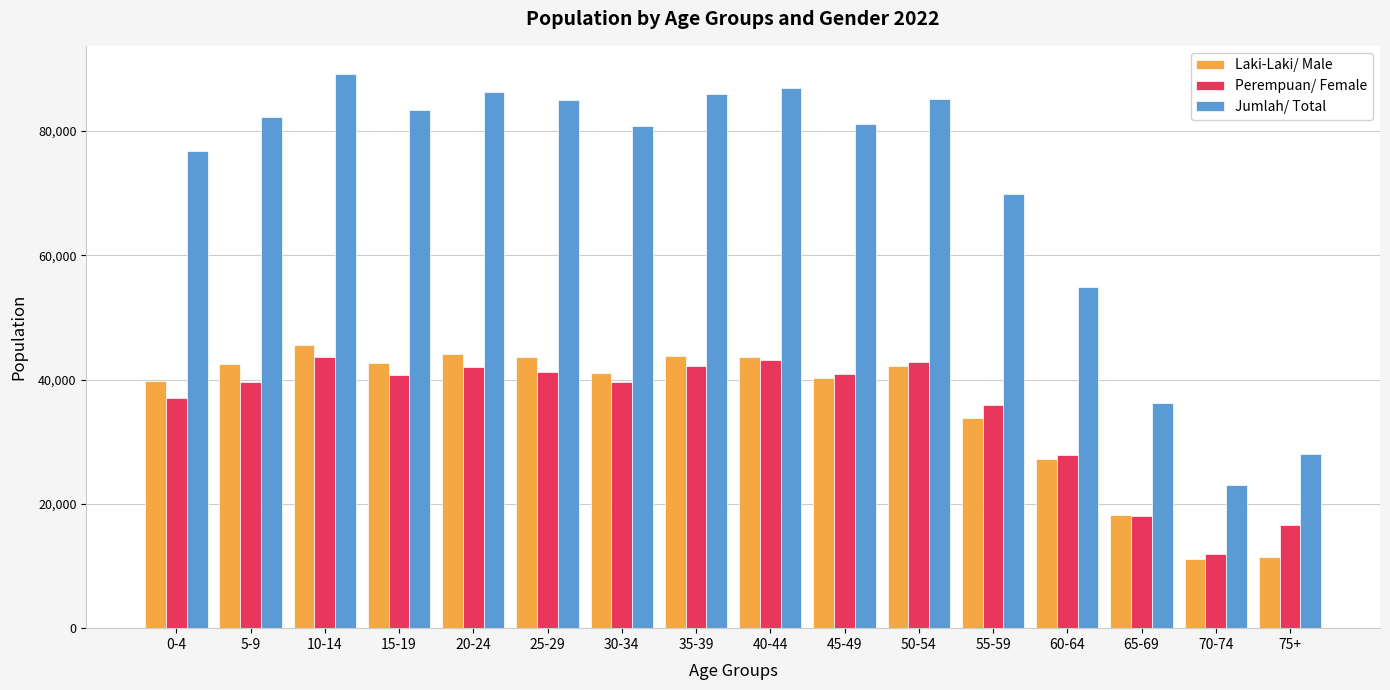

The Perempuan/ Female series shows 14043 at 60-64. True or false?

False